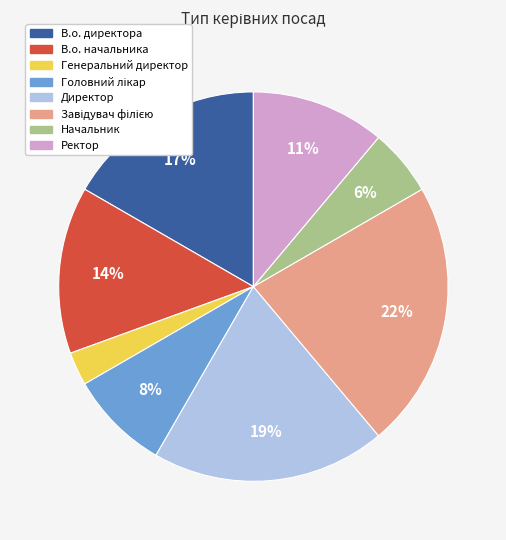

To the nearest percent, what portion does В.о. директора represent?

17%